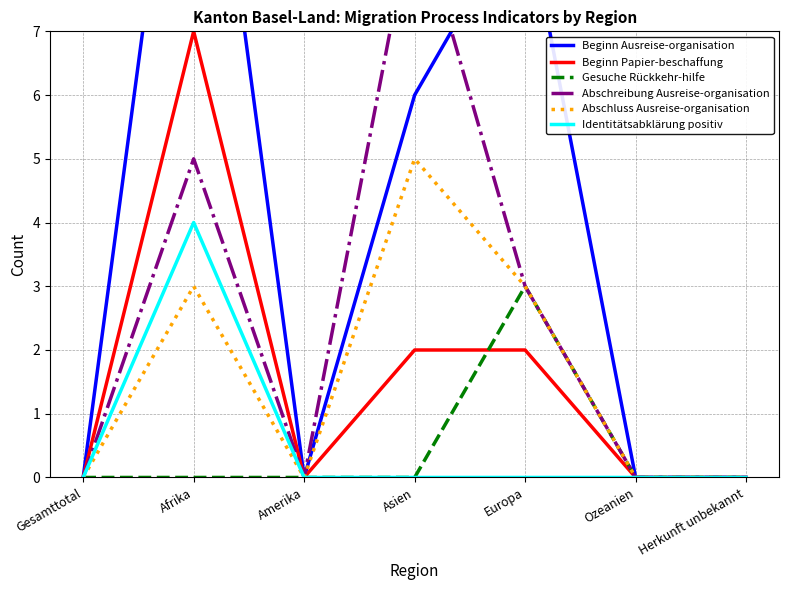

At Gesamttotal, list the series in order from smallest to largest.

Beginn Ausreise-organisation, Beginn Papier-beschaffung, Gesuche Rückkehr-hilfe, Abschreibung Ausreise-organisation, Abschluss Ausreise-organisation, Identitätsabklärung positiv